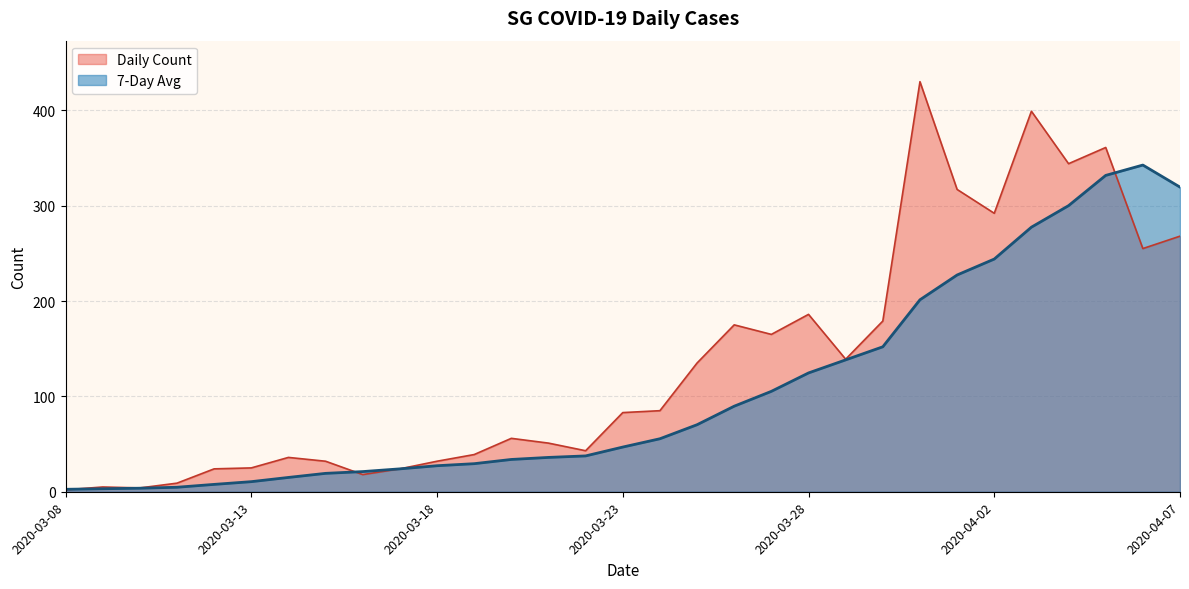

How many intersections are there between 7-Day Avg and Daily Count?

3